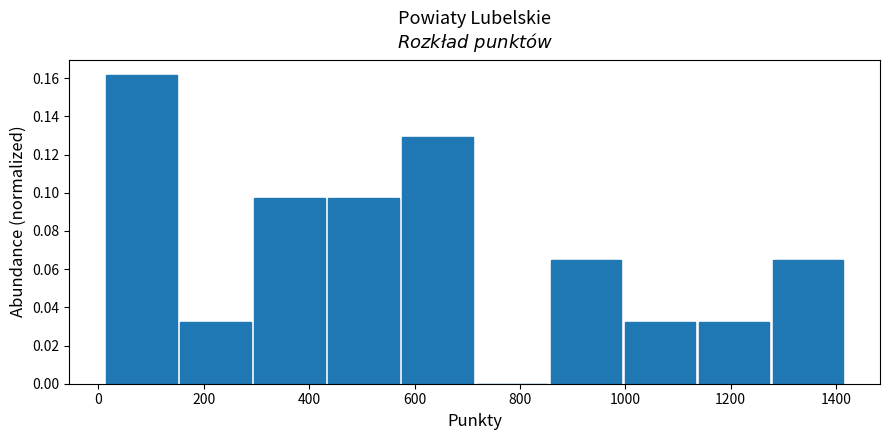

Reading left to right, list every bar in this chart as the range it spans on the x-axis followed by its height. Neither the bar edges nor the heights are printed on the chart, so give them approximately, as read against the axes.

20 to 160: 0.162
160 to 300: 0.032
300 to 440: 0.098
440 to 580: 0.098
580 to 720: 0.130
720 to 860: 0
860 to 1000: 0.064
1000 to 1140: 0.032
1140 to 1280: 0.032
1280 to 1420: 0.064